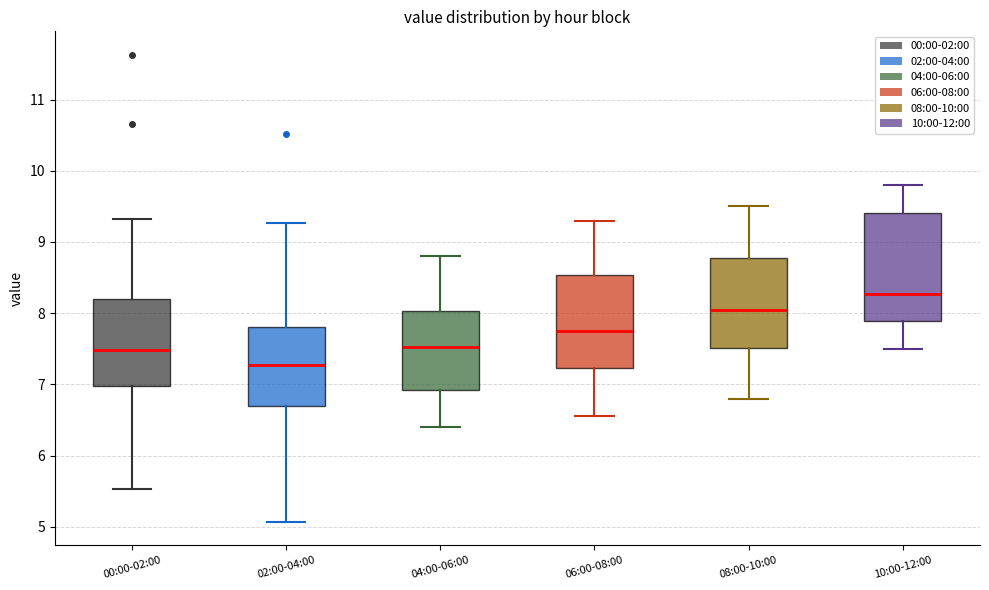

Where does the upper whisker of the box for 00:00-02:00 end on the y-axis? The values are not printed on the chart, so give them approximately, as read against the axis.

9.3